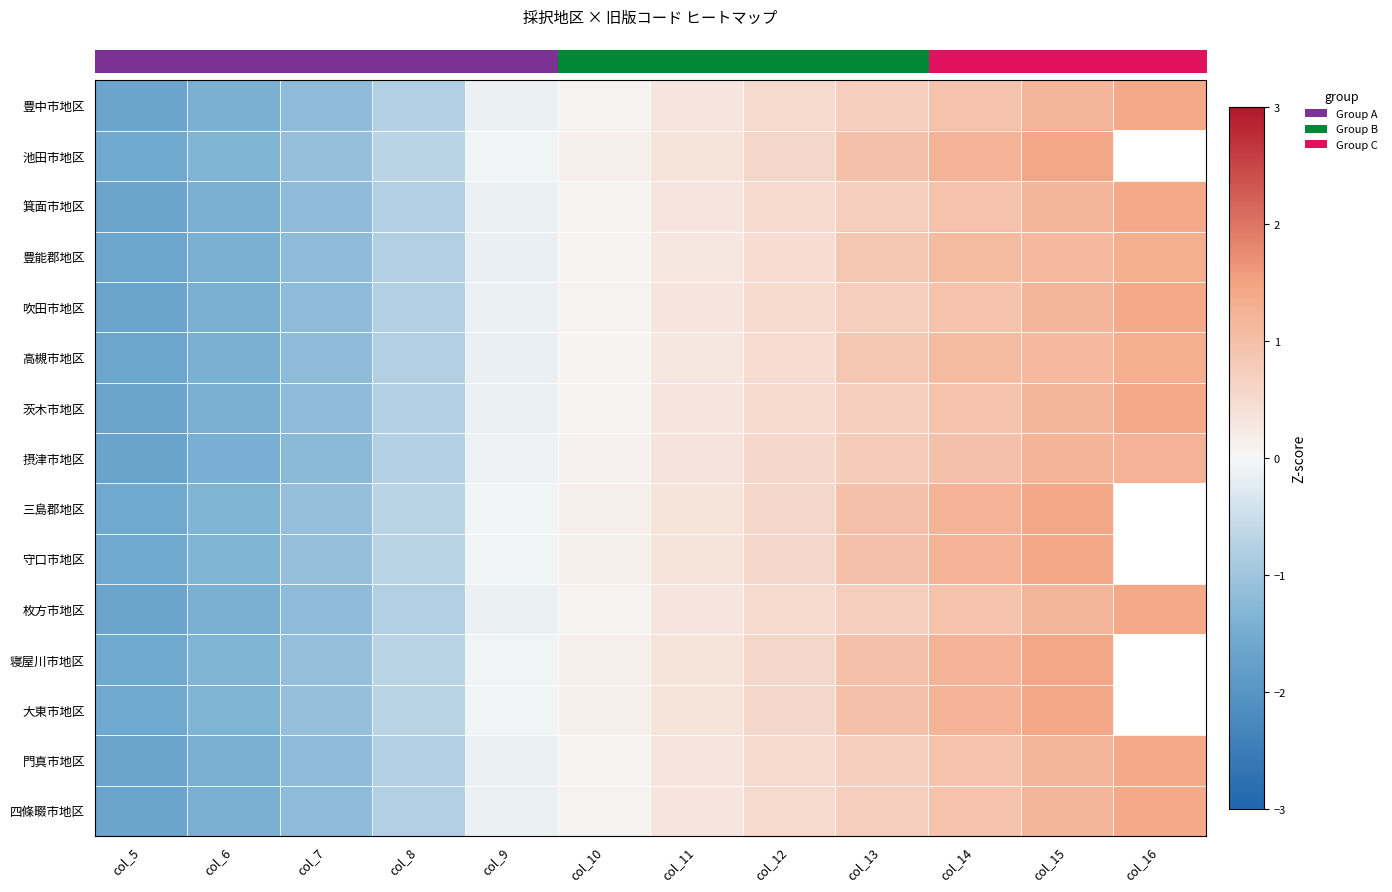

True or false: row_1 has a value of 1.7 at col_13.

False